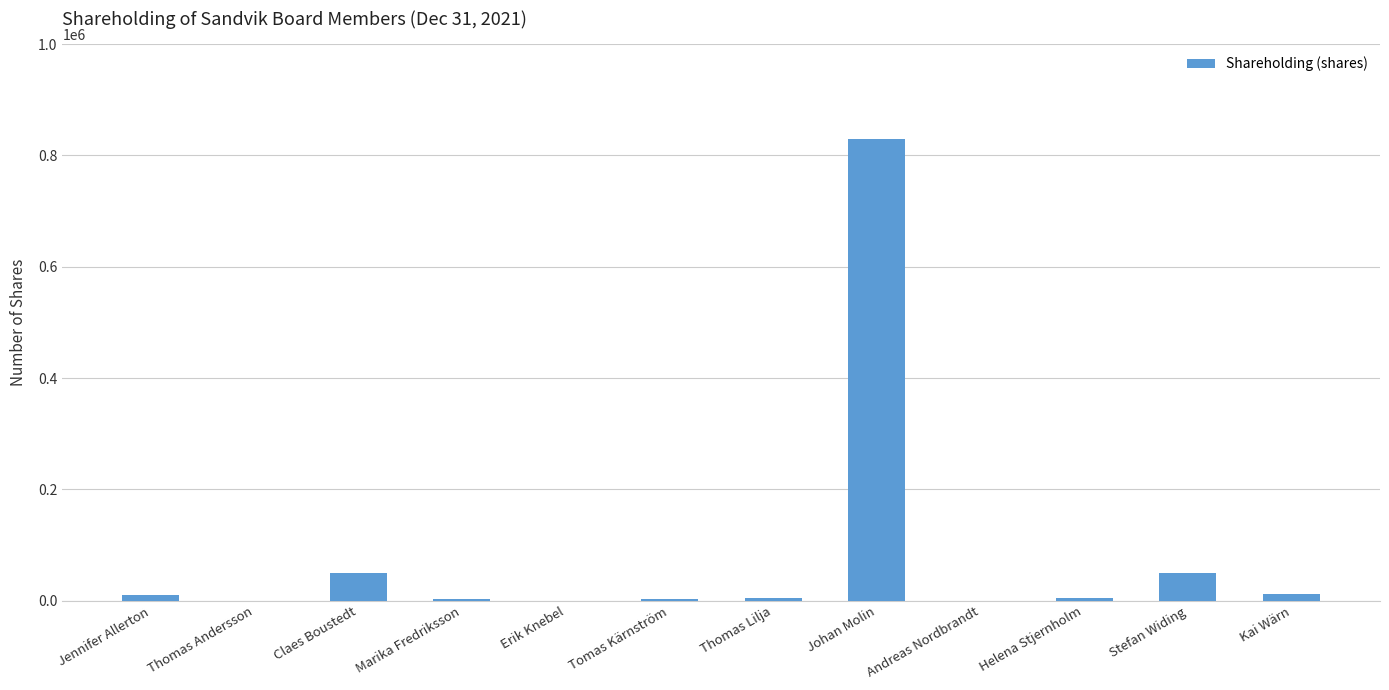

What is the ratio of the value at Kai Wärn to the value at Erik Knebel?

12000.0